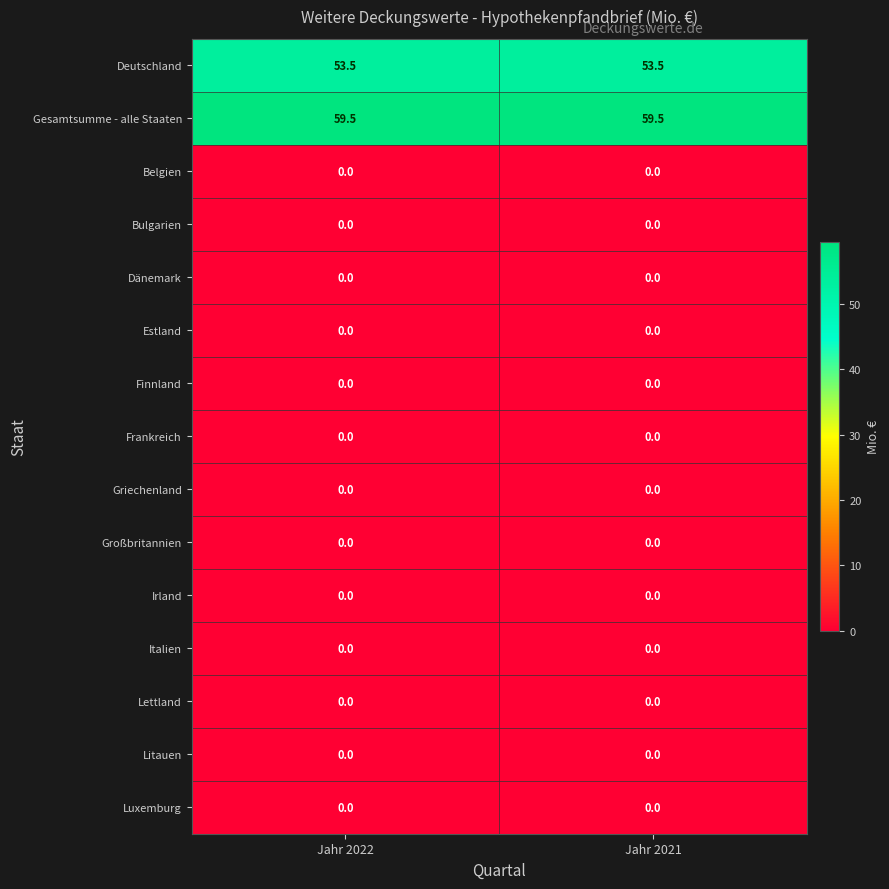

Reading left to right, extract all data points from this chart.

Deutschland: Jahr 2022=53.5	Jahr 2021=53.5
Gesamtsumme - alle Staaten: Jahr 2022=59.5	Jahr 2021=59.5
Belgien: Jahr 2022=0.0	Jahr 2021=0.0
Bulgarien: Jahr 2022=0.0	Jahr 2021=0.0
Dänemark: Jahr 2022=0.0	Jahr 2021=0.0
Estland: Jahr 2022=0.0	Jahr 2021=0.0
Finnland: Jahr 2022=0.0	Jahr 2021=0.0
Frankreich: Jahr 2022=0.0	Jahr 2021=0.0
Griechenland: Jahr 2022=0.0	Jahr 2021=0.0
Großbritannien: Jahr 2022=0.0	Jahr 2021=0.0
Irland: Jahr 2022=0.0	Jahr 2021=0.0
Italien: Jahr 2022=0.0	Jahr 2021=0.0
Lettland: Jahr 2022=0.0	Jahr 2021=0.0
Litauen: Jahr 2022=0.0	Jahr 2021=0.0
Luxemburg: Jahr 2022=0.0	Jahr 2021=0.0